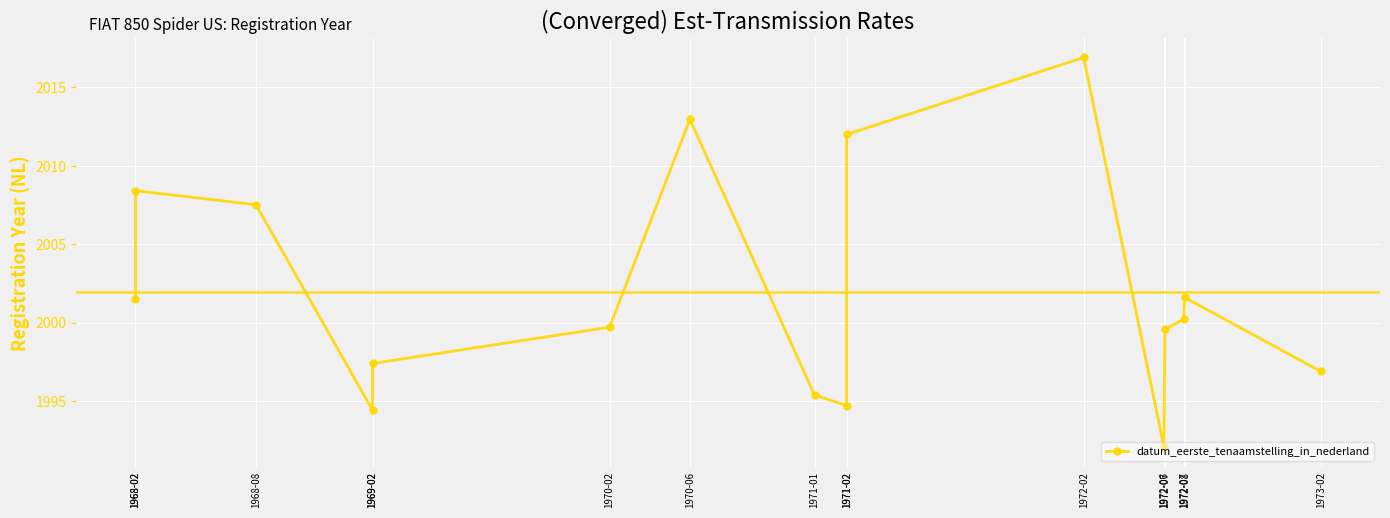

How many data points are less than 2000?

8